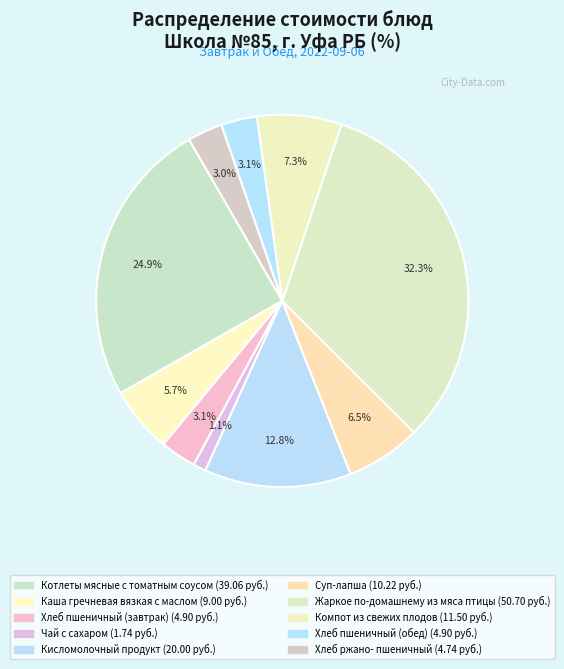

Which slice is the smallest?

Чай с сахаром